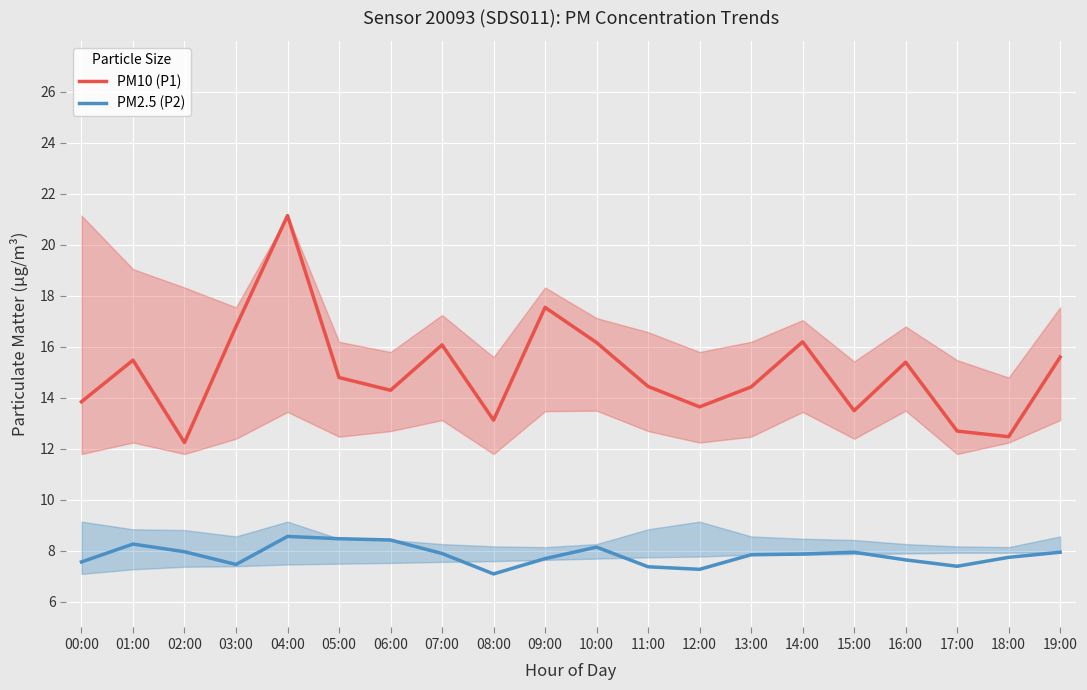

The value of PM10 (P1) at 15:00 is 24.2. True or false?

False